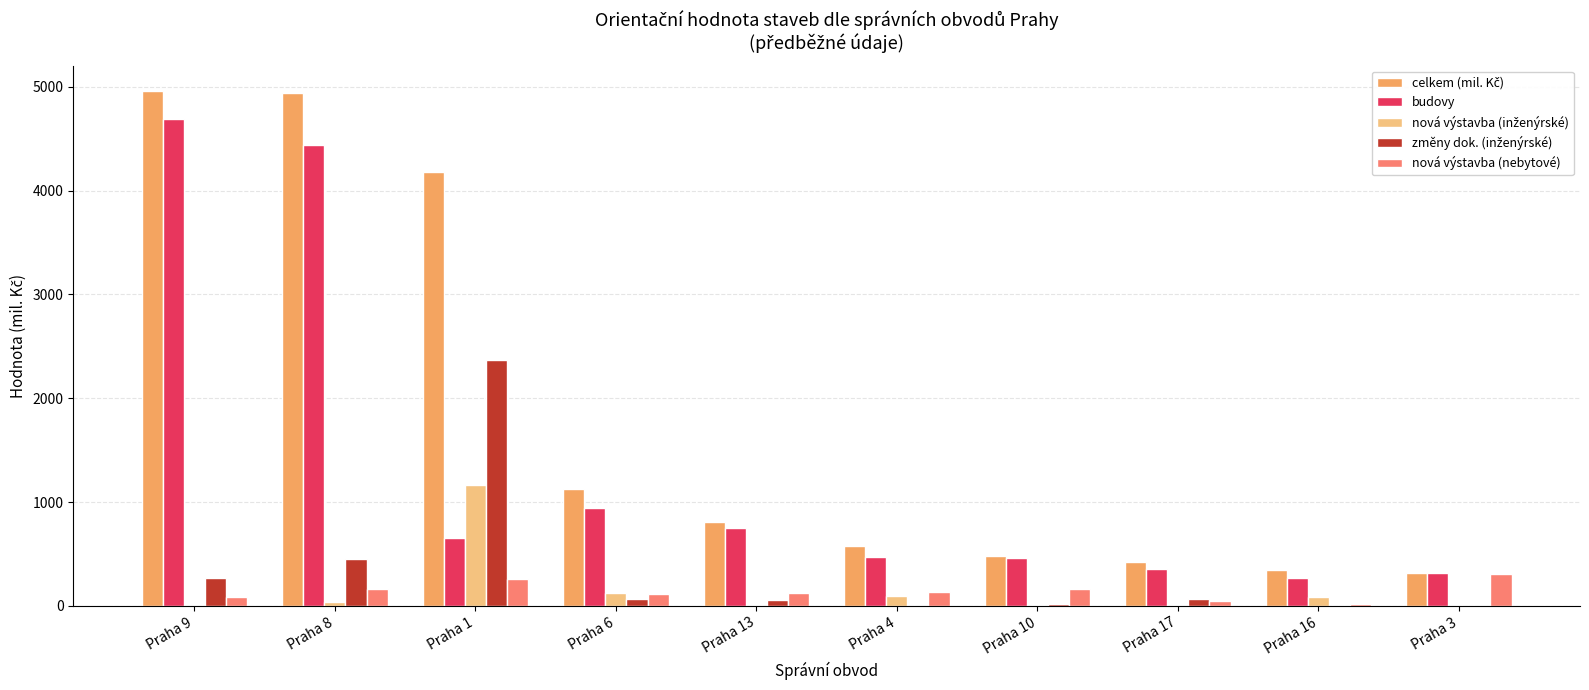

The value of nová výstavba (nebytové) at Praha 8 is 165. True or false?

True